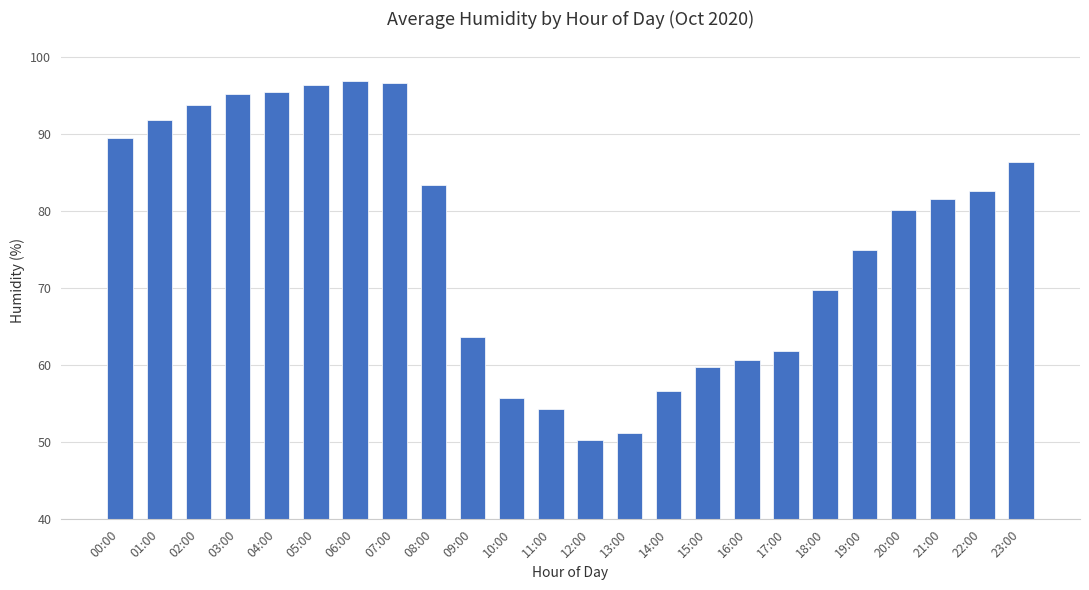

What is the label of the 15th bar from the right?

09:00